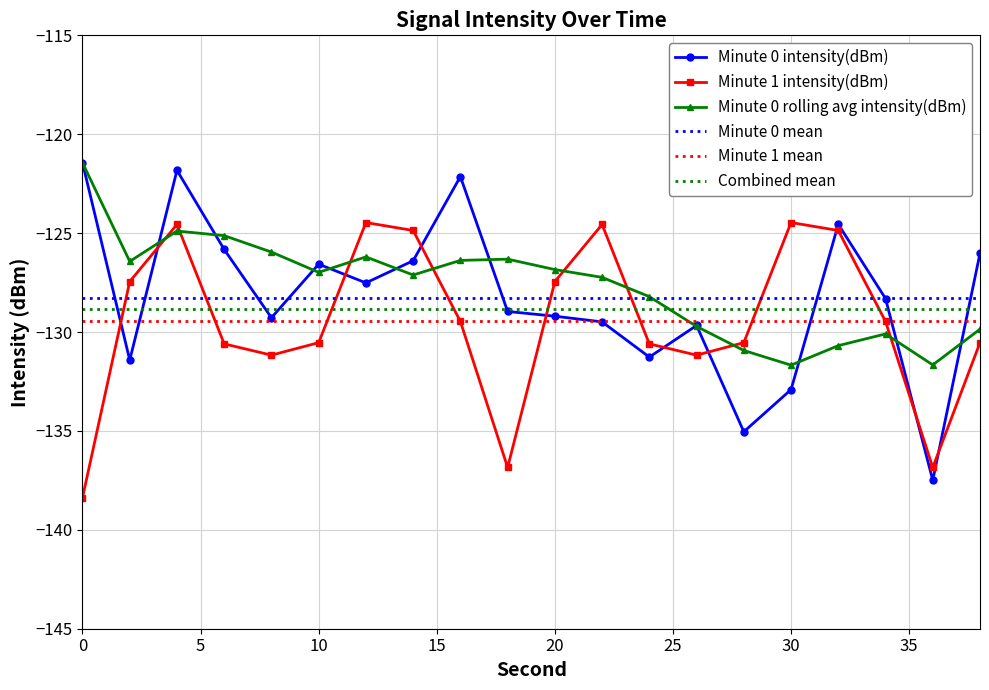

What is the difference between the maximum and minimum values in the minute_1_intensity series?

13.9